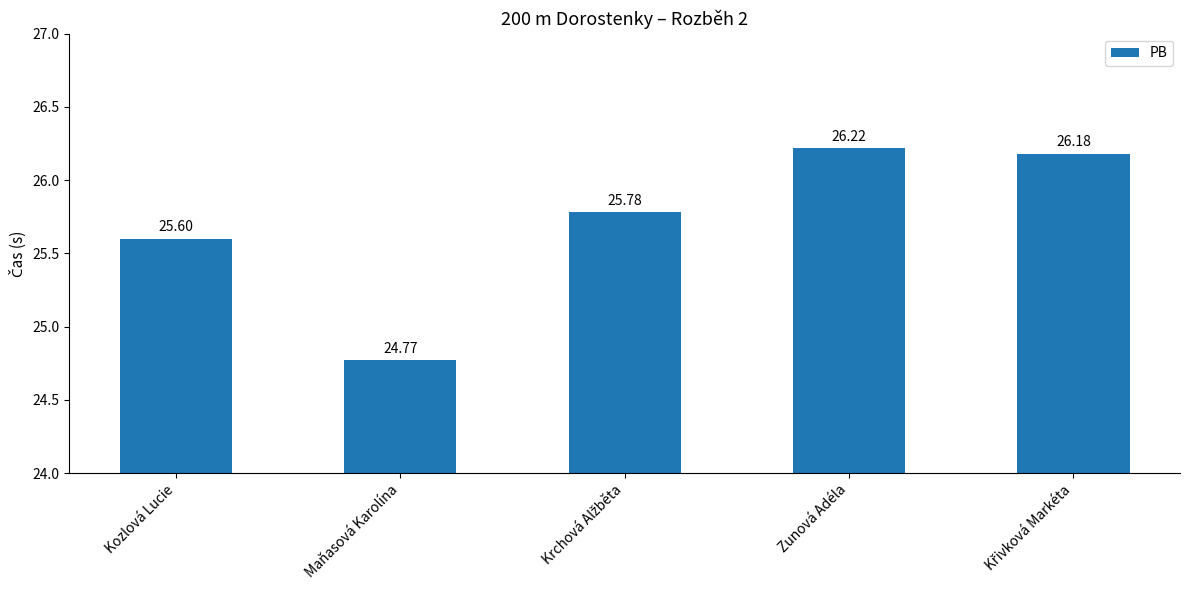

What is the smallest value displayed?

24.8